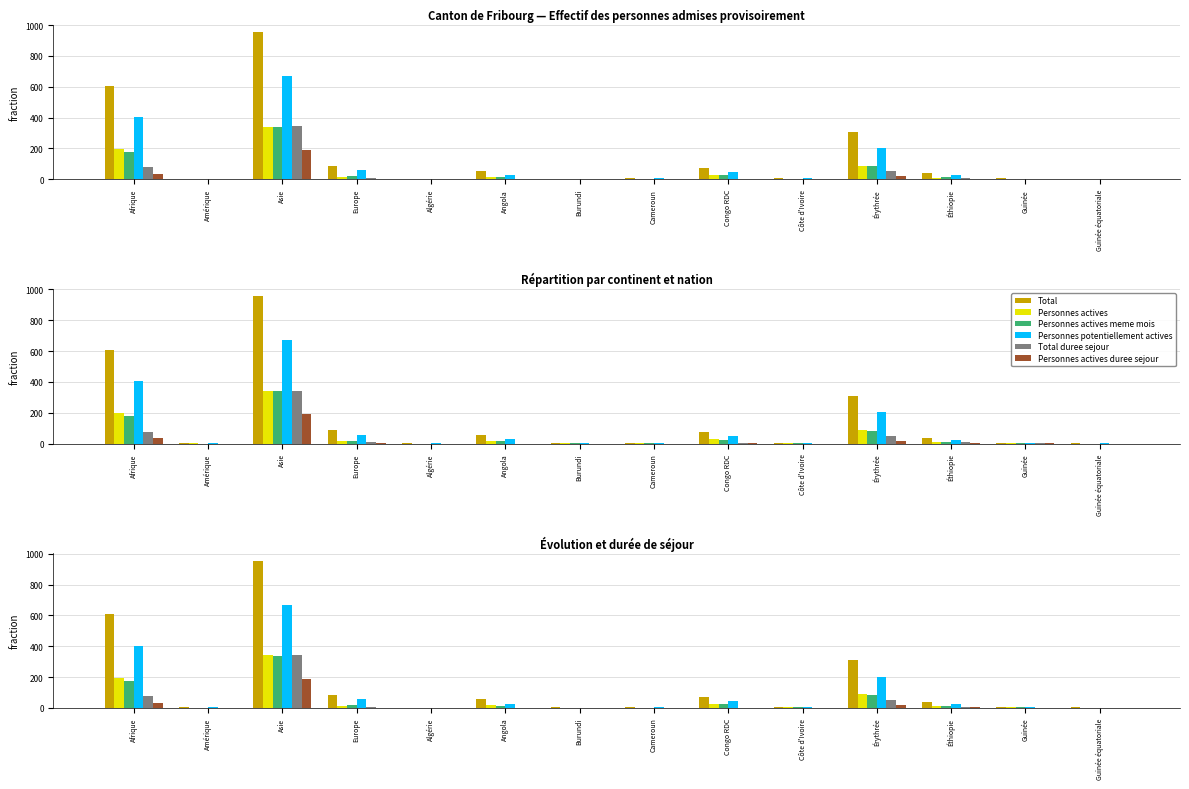

What is the difference between the highest and lowest values at Burundi?

3